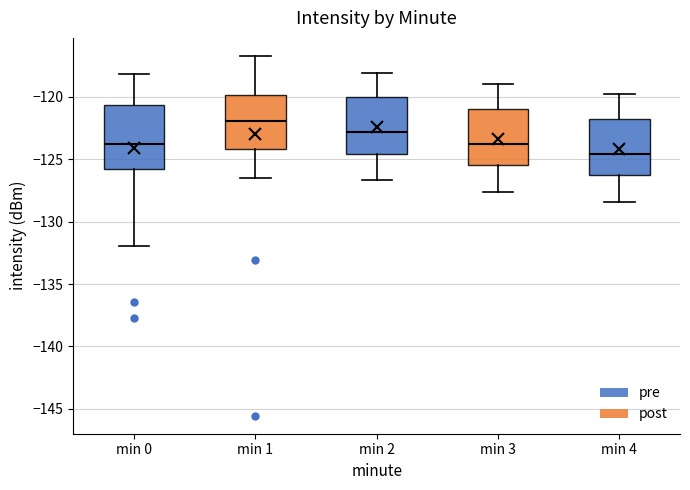

Comparing the boxes themselves (not the whiskers), which one is the tallest?

min 0